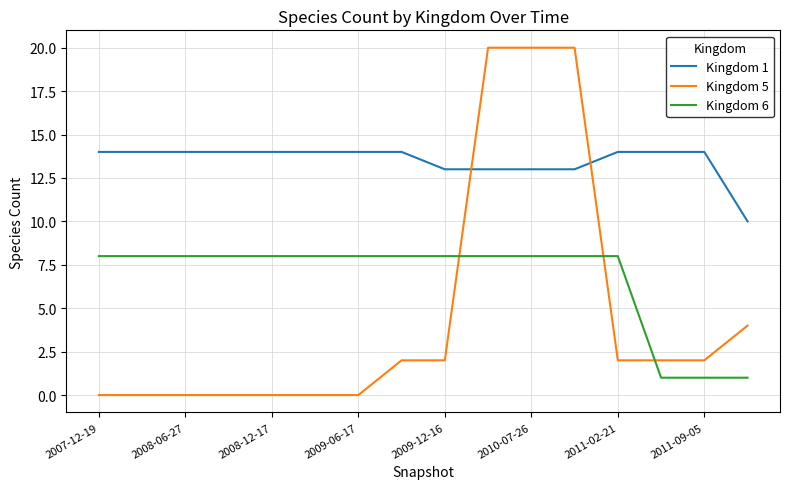

Which series has the largest range (max minus min)?

Kingdom 5